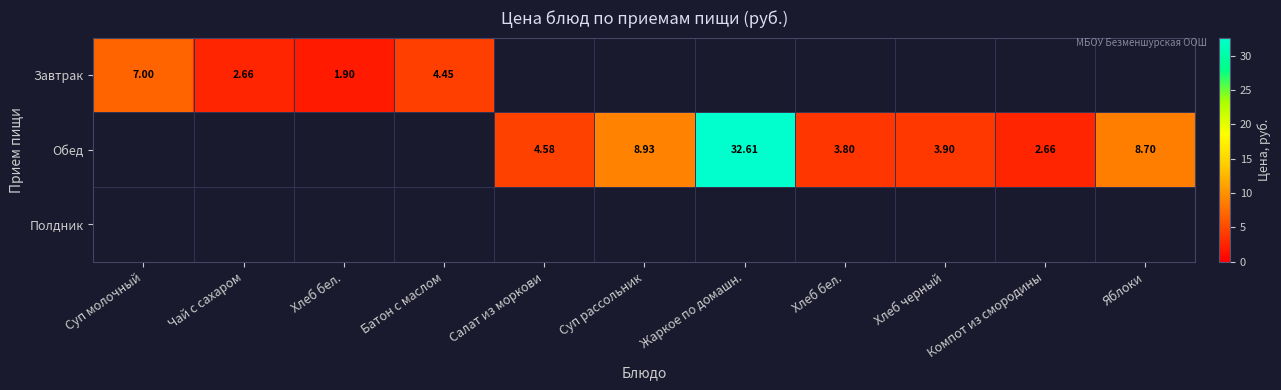

The Завтрак series shows 1.2 at Хлеб бел.. True or false?

False